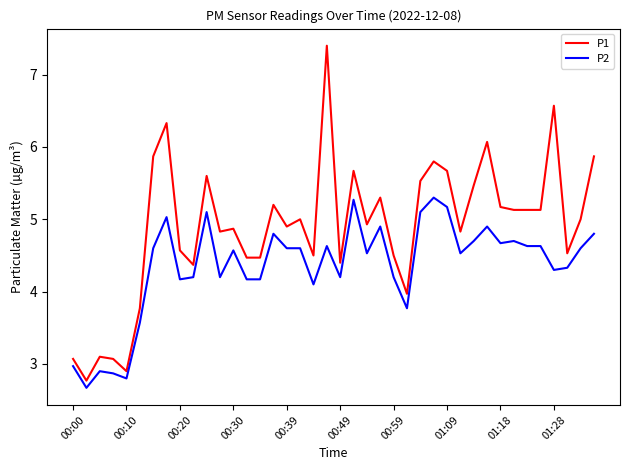

Which series has the largest total across all categories?

P1